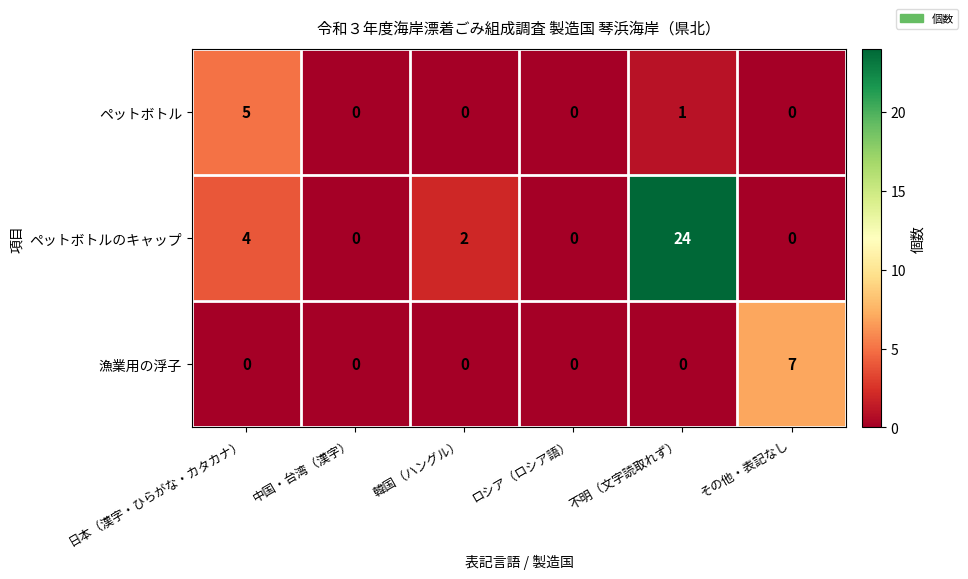

Is the value of 漁業用の浮子 at その他・表記なし greater than the value of ペットボトル at ロシア（ロシア語）?

Yes